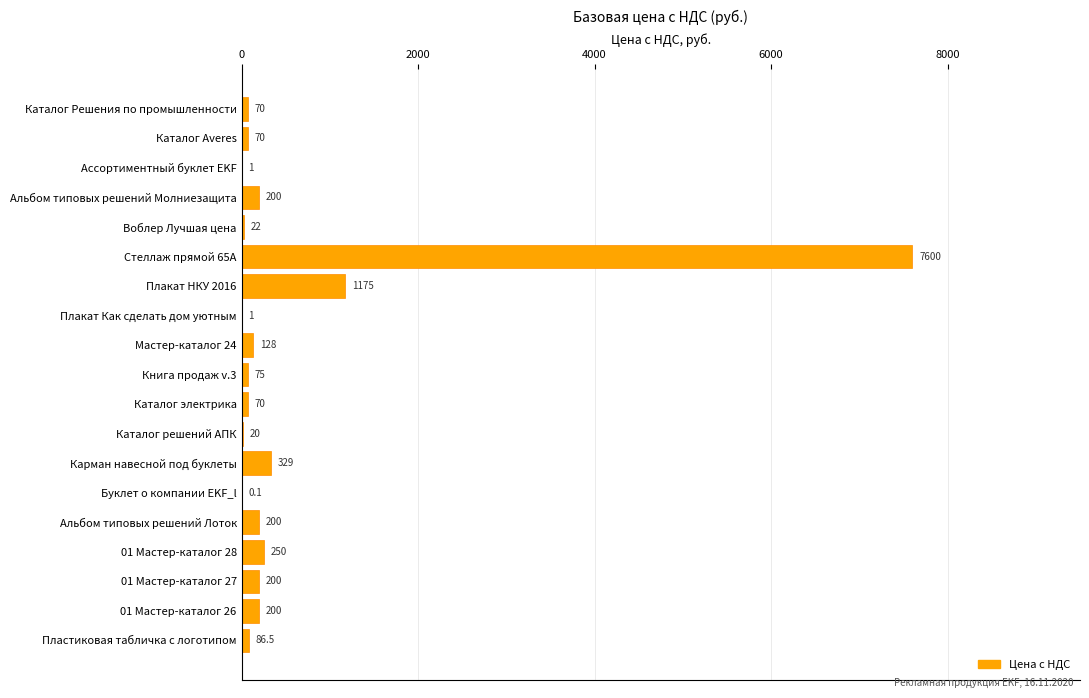

Reading top to bottom, transcribe all the data shown in this chart.

Каталог Решения по промышленности=70.0	Каталог Averes=70.0	Ассортиментный буклет EKF=1.0	Альбом типовых решений Молниезащита=200.0	Воблер Лучшая цена=22.0	Стеллаж прямой 65А=7600.0	Плакат НКУ 2016=1175.0	Плакат Как сделать дом уютным=1.0	Мастер-каталог 24=128.0	Книга продаж v.3=75.0	Каталог электрика=70.0	Каталог решений АПК=20.0	Карман навесной под буклеты=329.0	Буклет о компании EKF_l=0.1	Альбом типовых решений Лоток=200.0	01 Мастер-каталог 28=250.0	01 Мастер-каталог 27=200.0	01 Мастер-каталог 26=200.0	Пластиковая табличка с логотипом=86.5